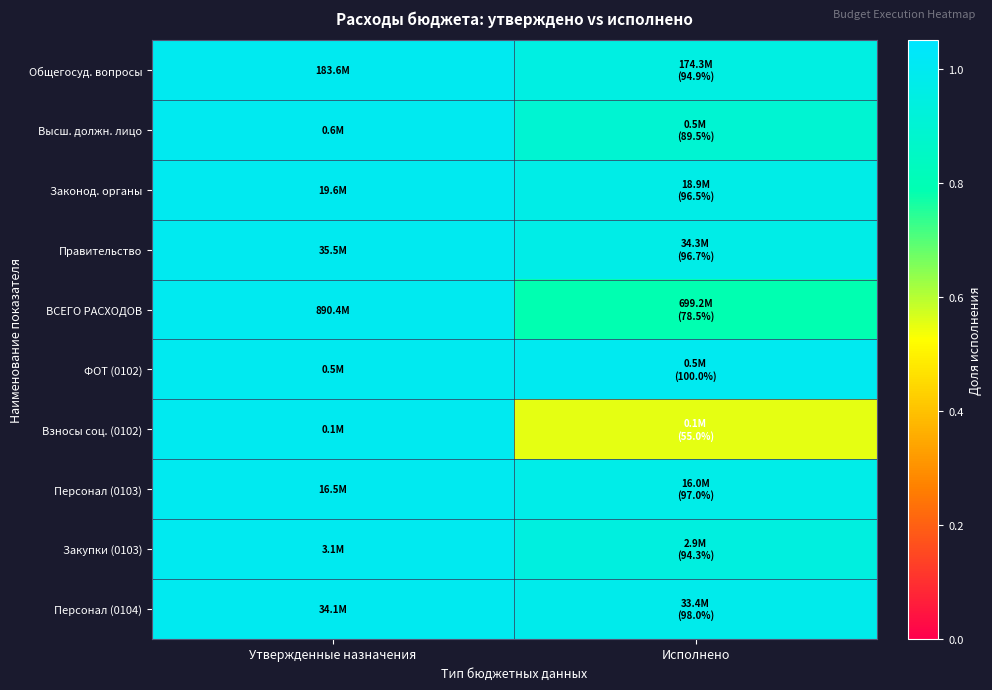

What is the sum of all Персонал (0103) values?

2.0